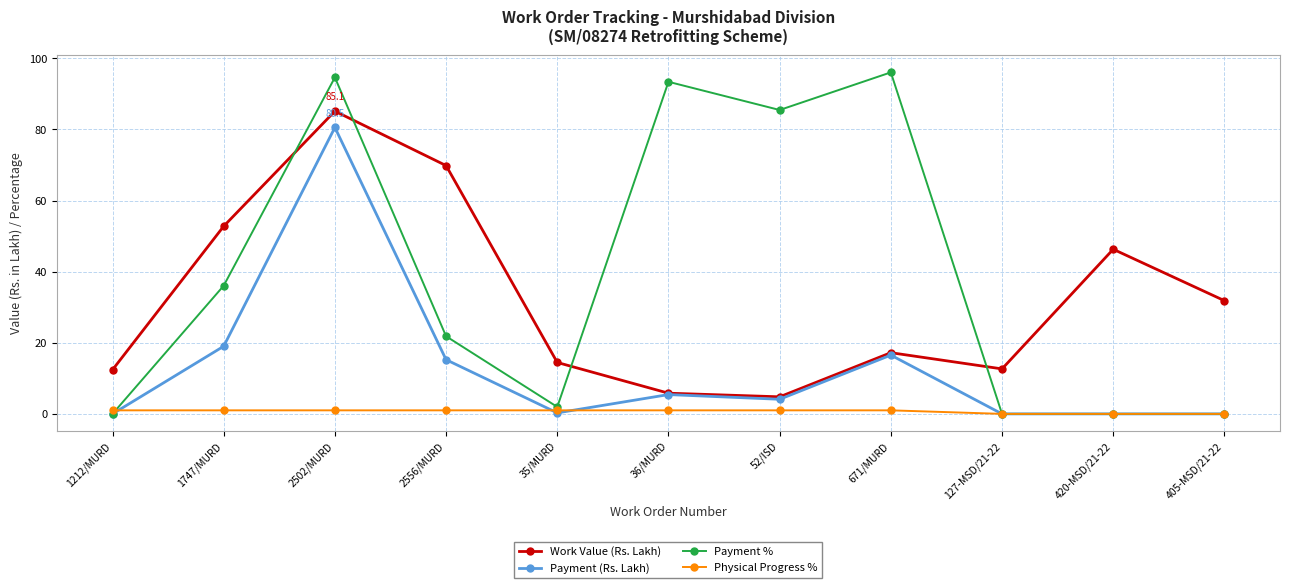

Which series has the largest range (max minus min)?

Payment %